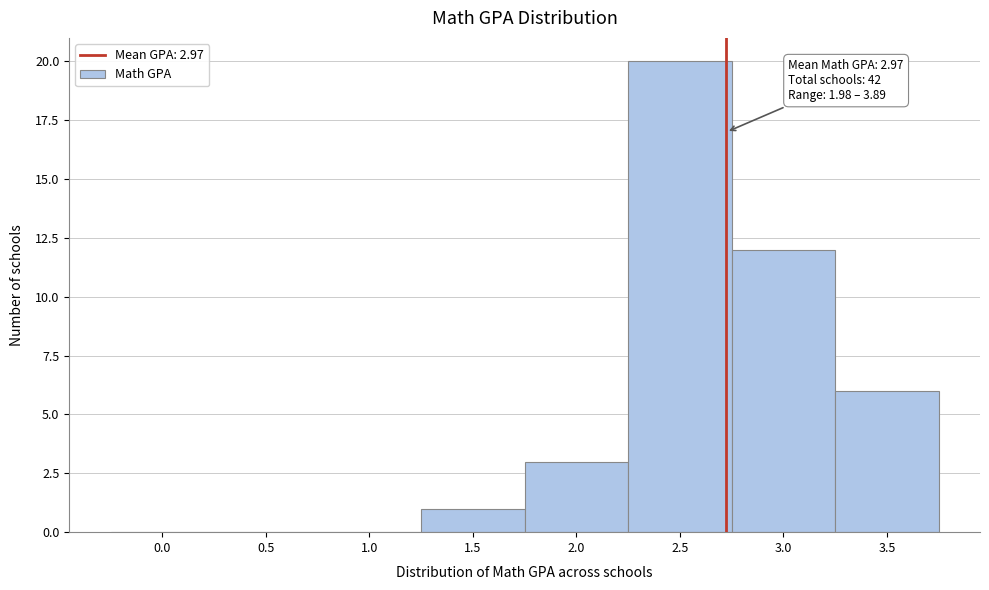

Reading left to right, list all the values displayed in this chart.

0.0=0	0.5=0	1.0=0	1.5=1	2.0=3	2.5=20	3.0=12	3.5=6